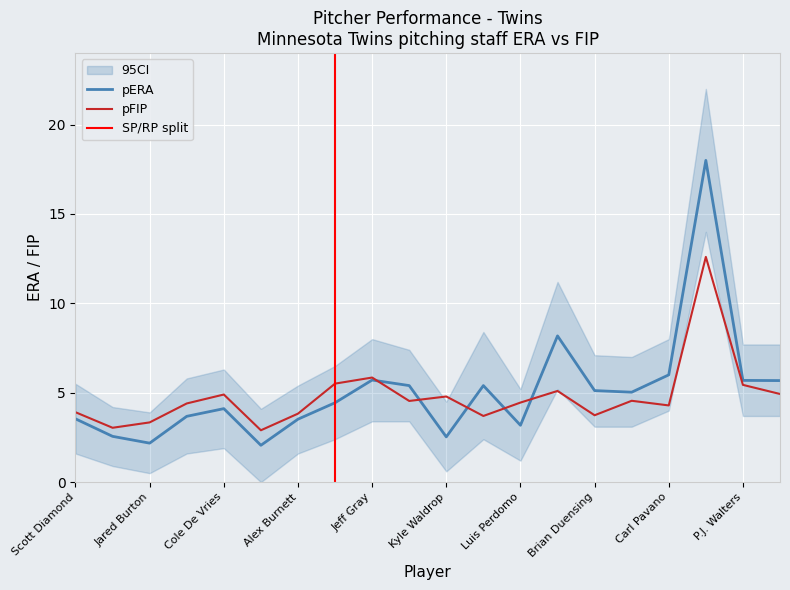

What is the minimum value for pFIP?

2.9